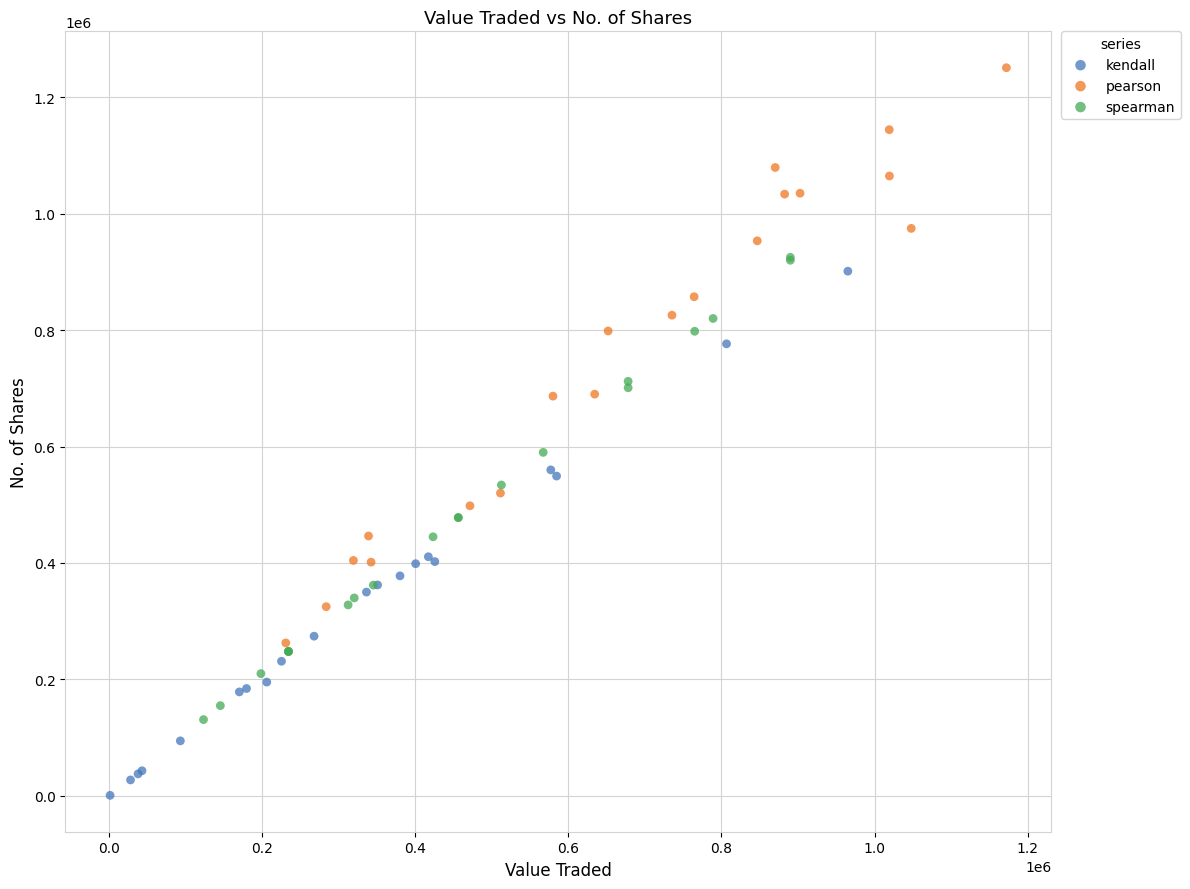

What are all the series names shown in the legend?

kendall, pearson, spearman